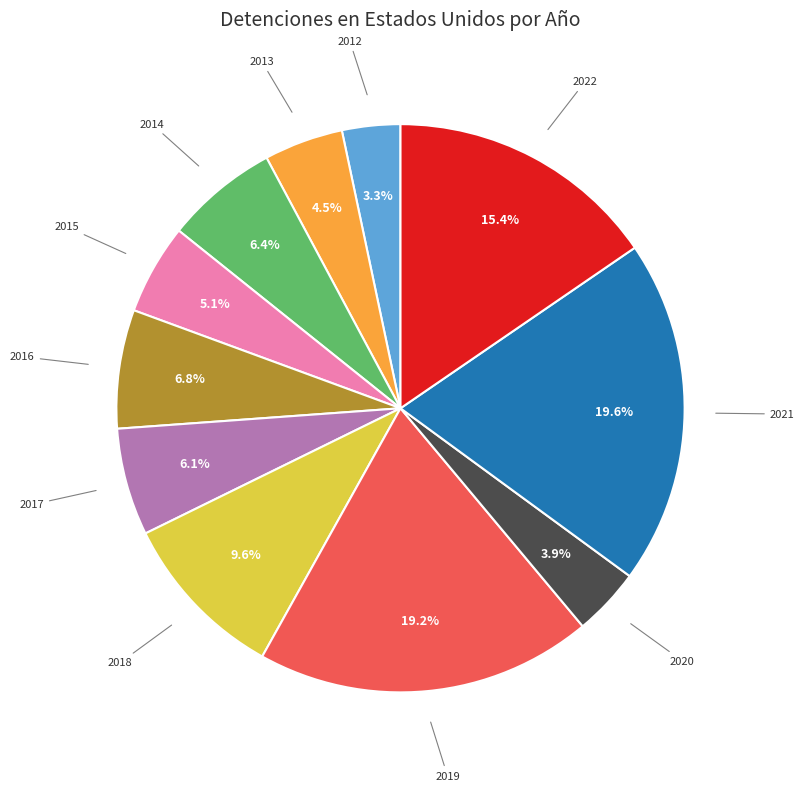

What is the smallest slice in the pie chart?

2012